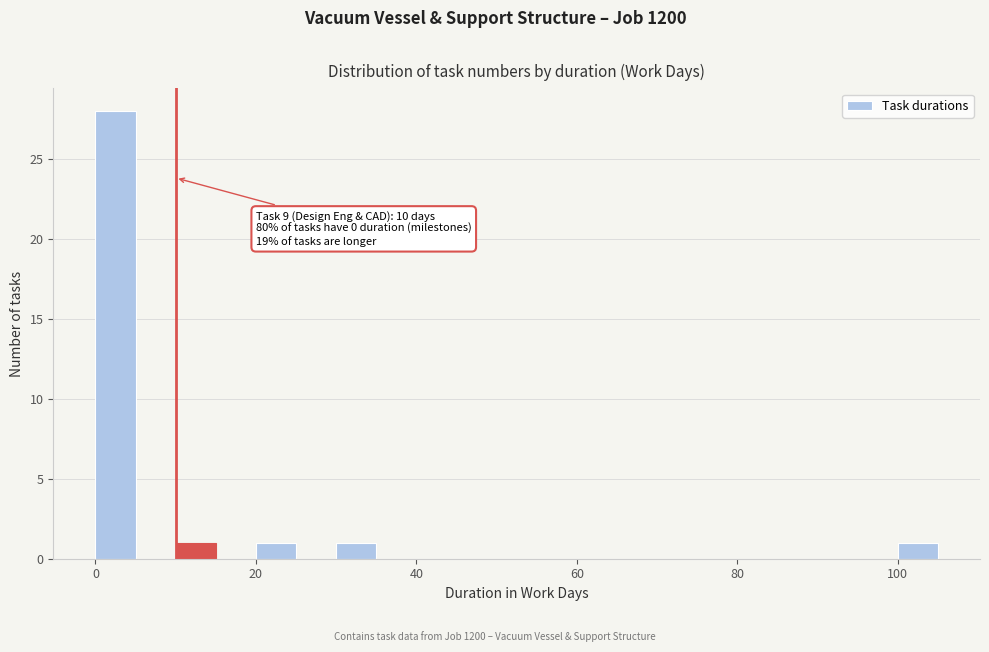

Read against the x-axis, roughly where is the centre of the tallest bar?

2